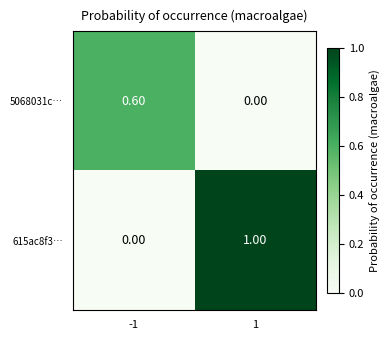

What is the difference between the maximum and minimum values in the 615ac8f3… series?

1.0